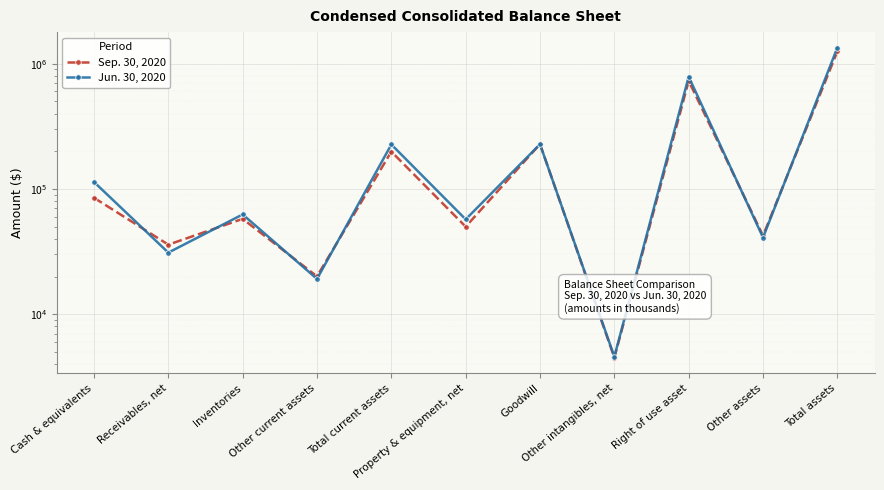

What is the greatest value displayed?

1342794